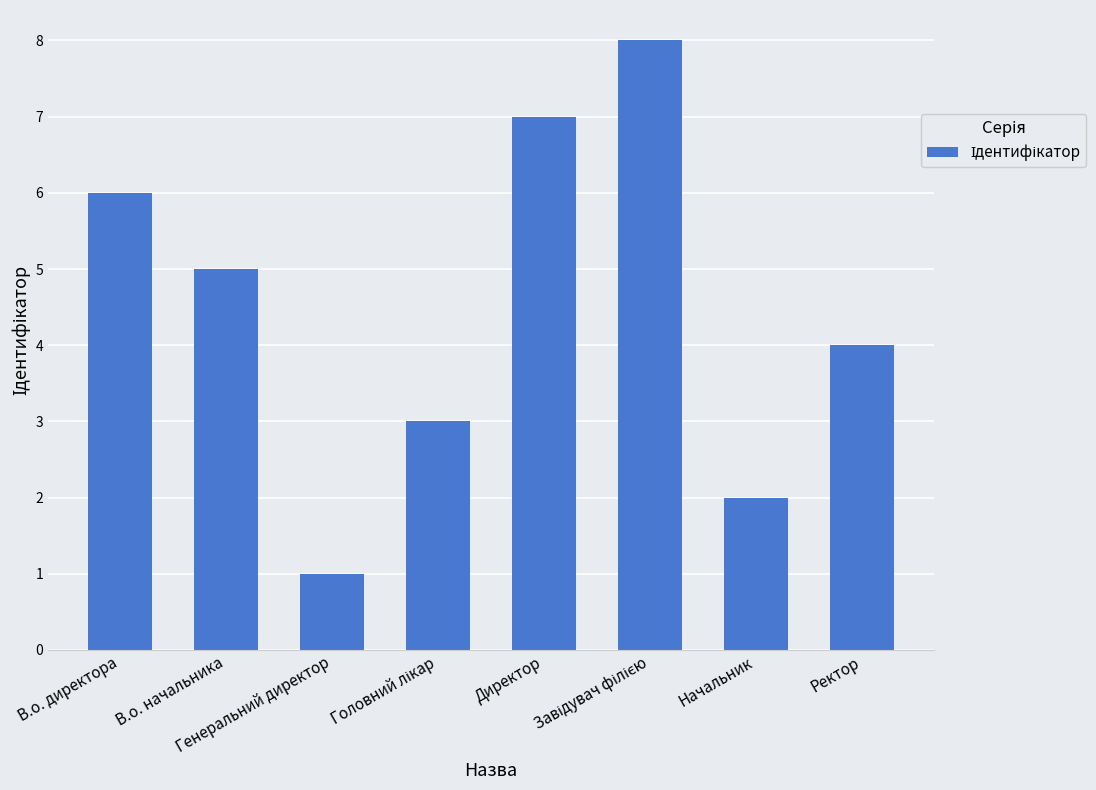

At which label is the value closest to 4?

Ректор